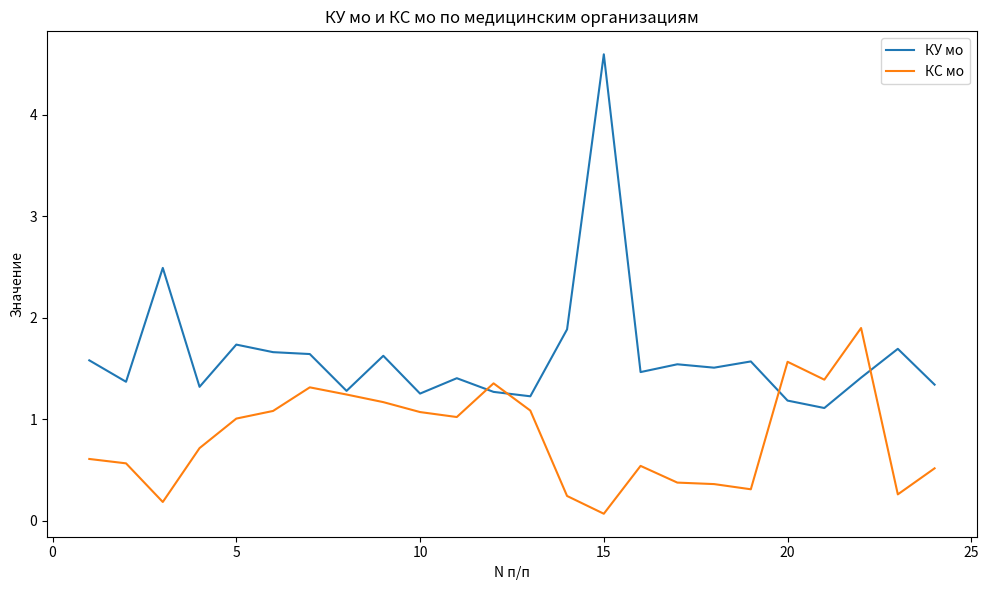

What is the difference between the second highest and second lowest values in the КУ мо series?

1.3